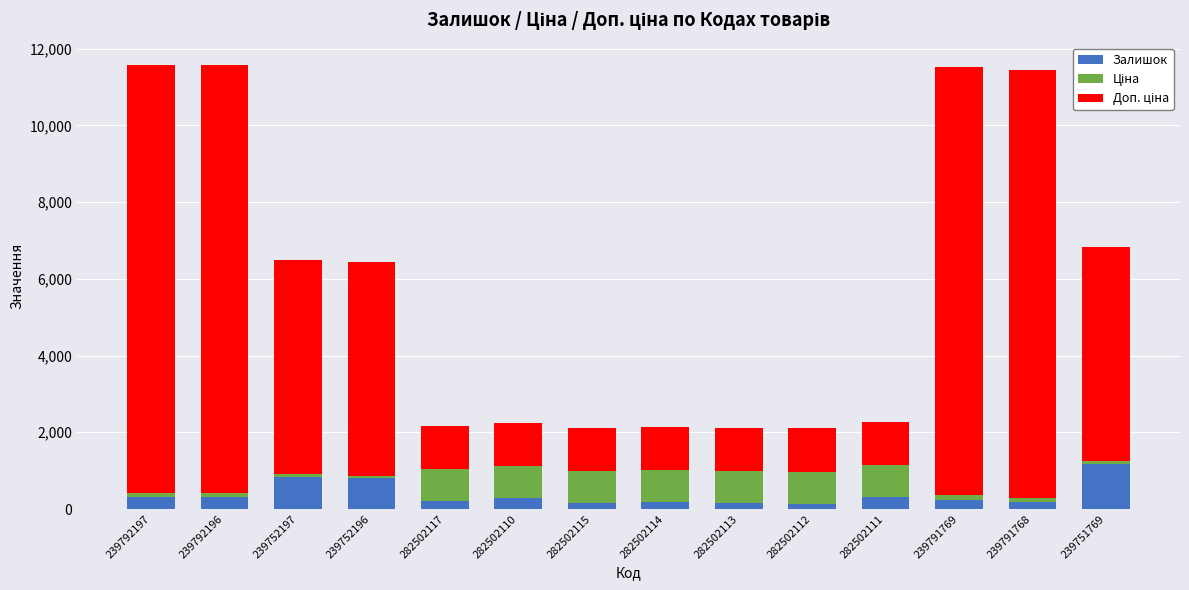

At which label is Залишок closest to 662?

239752196